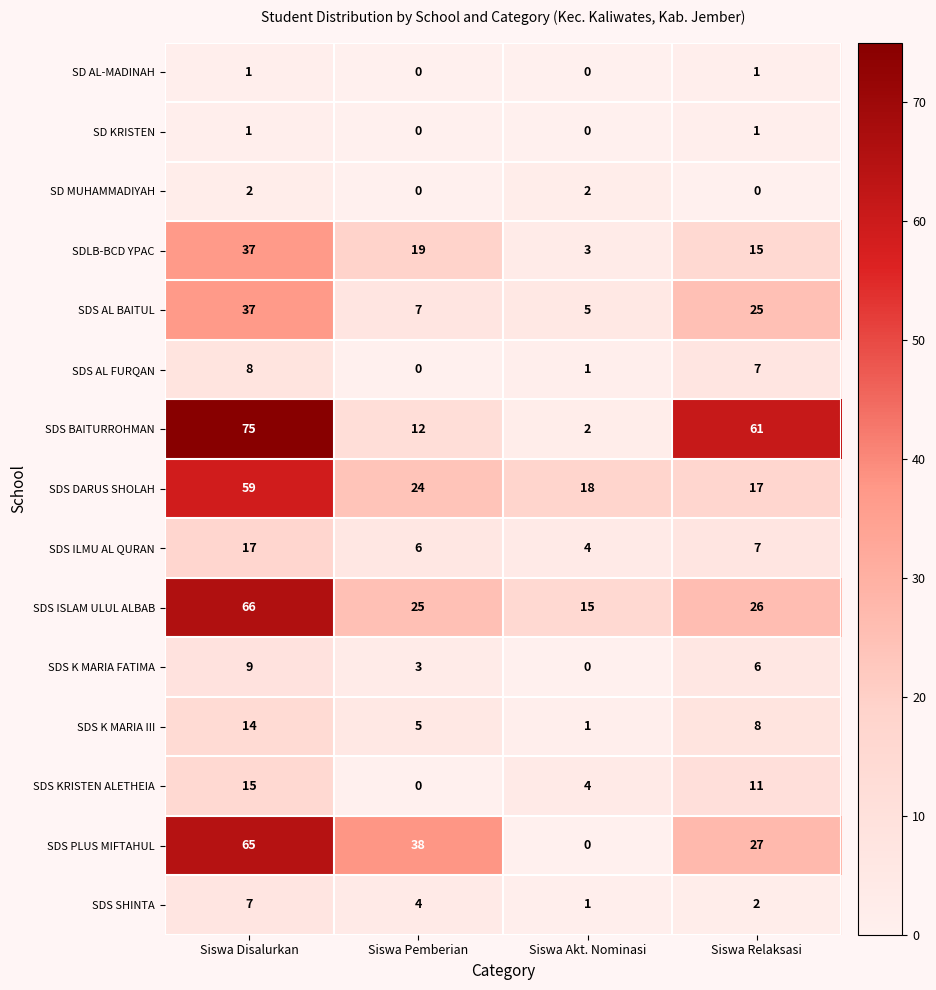

At which label is SDS ILMU AL QURAN closest to 10?

Siswa Relaksasi